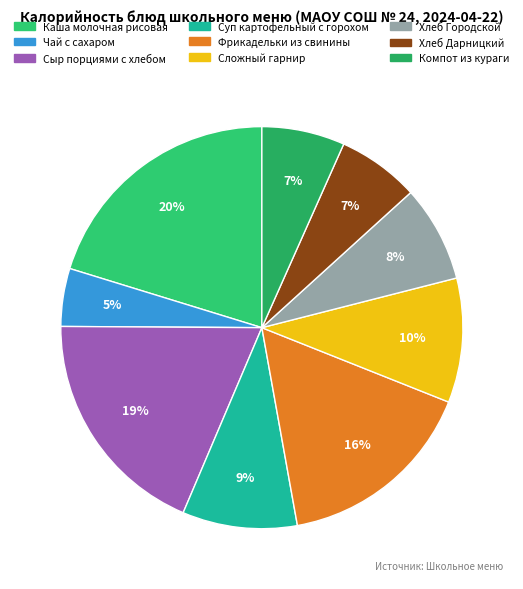

Count the number of slices in the pie.

9